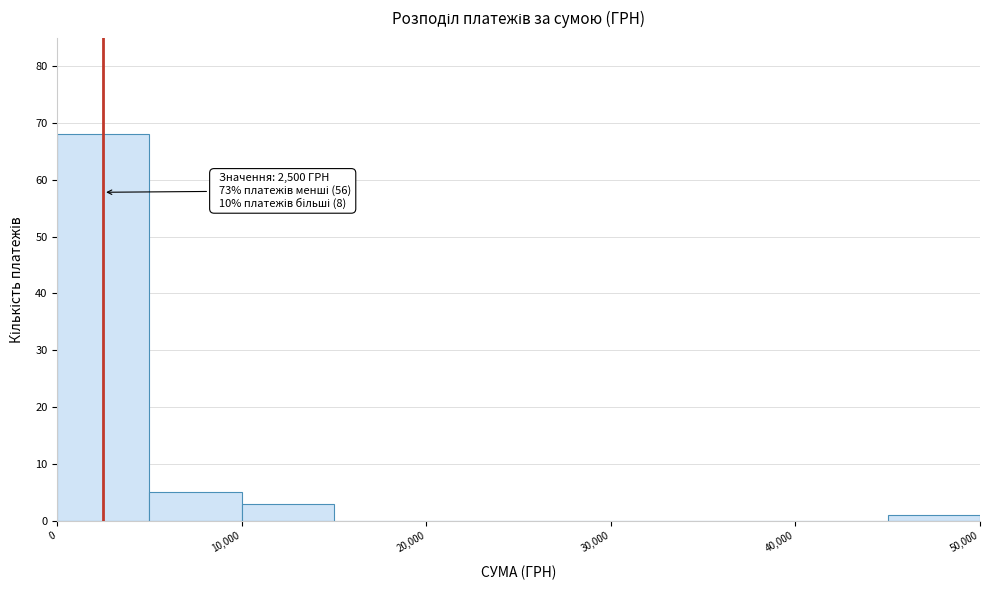

Which range on the x-axis has the tallest bar?

0 to 5000